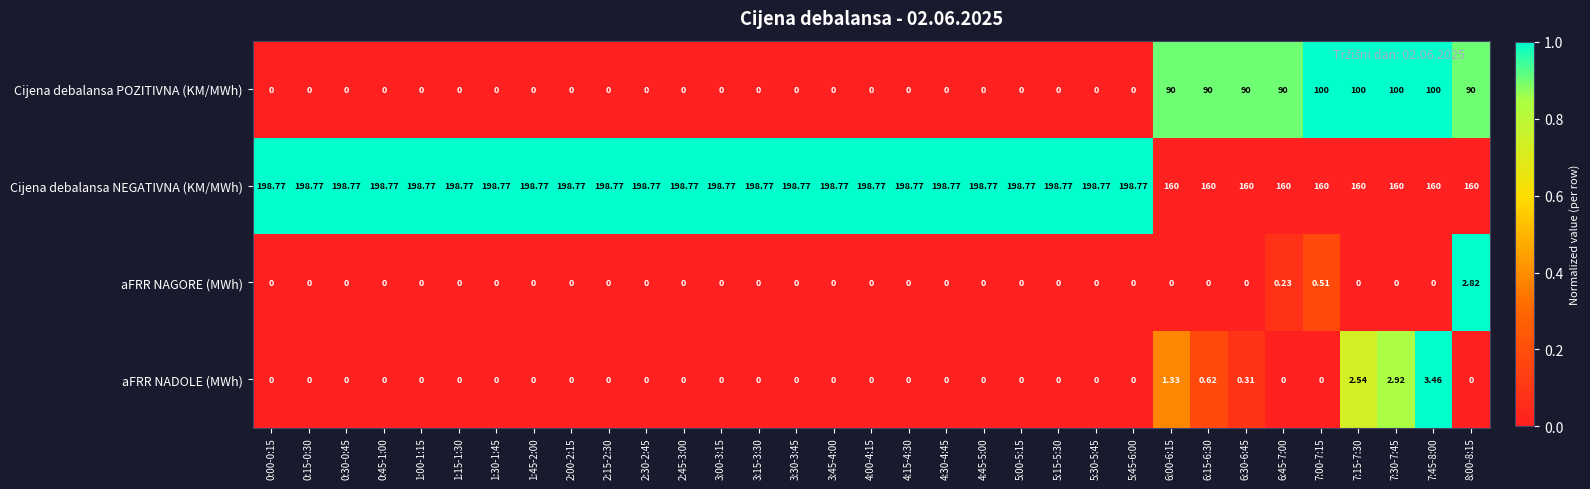

Which series has the largest range (max minus min)?

Cijena debalansa POZITIVNA (KM/MWh)